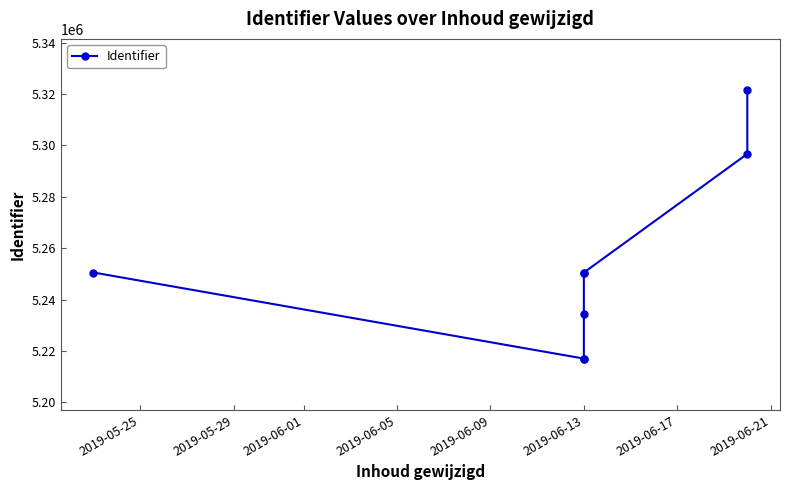

Does the chart have visible grid lines?

No